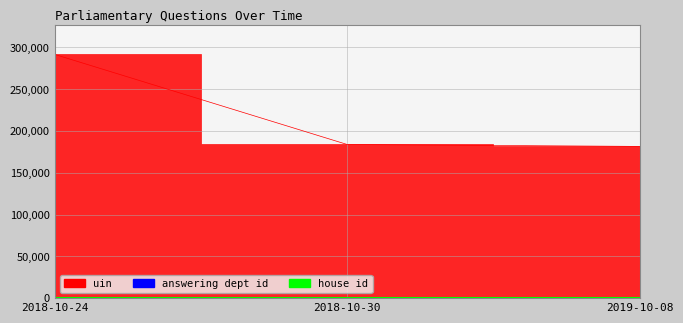

True or false: answering dept id has a value of 13 at 2019-10-08.

True